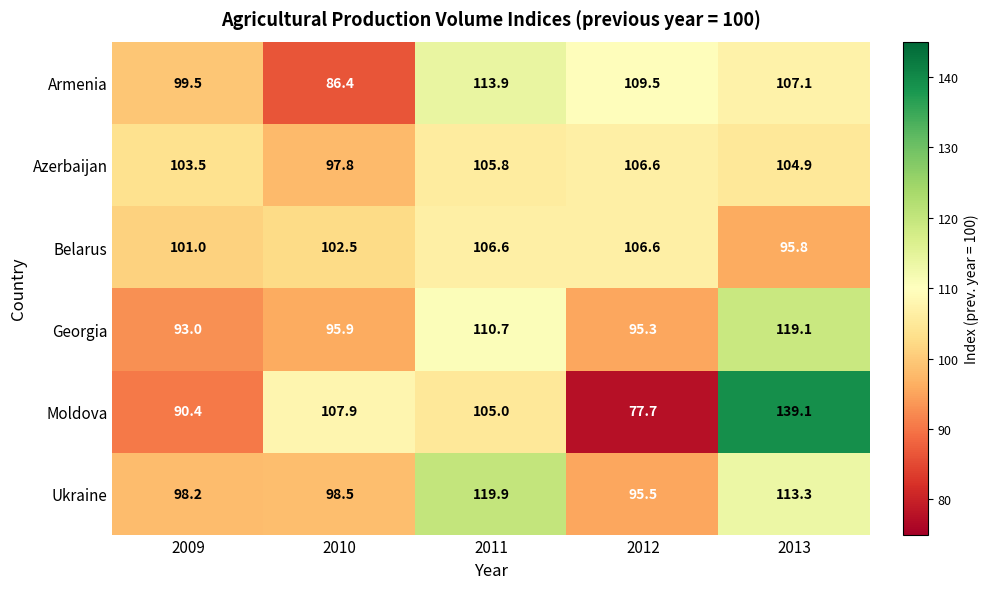

The Belarus series shows 95.8 at 2013. True or false?

True